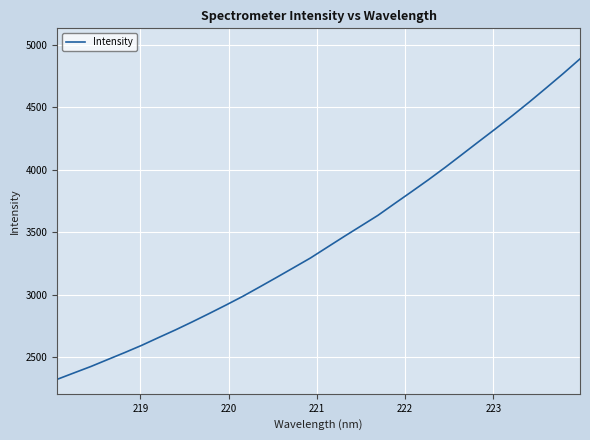

What is the minimum value shown in the chart?

2323.3